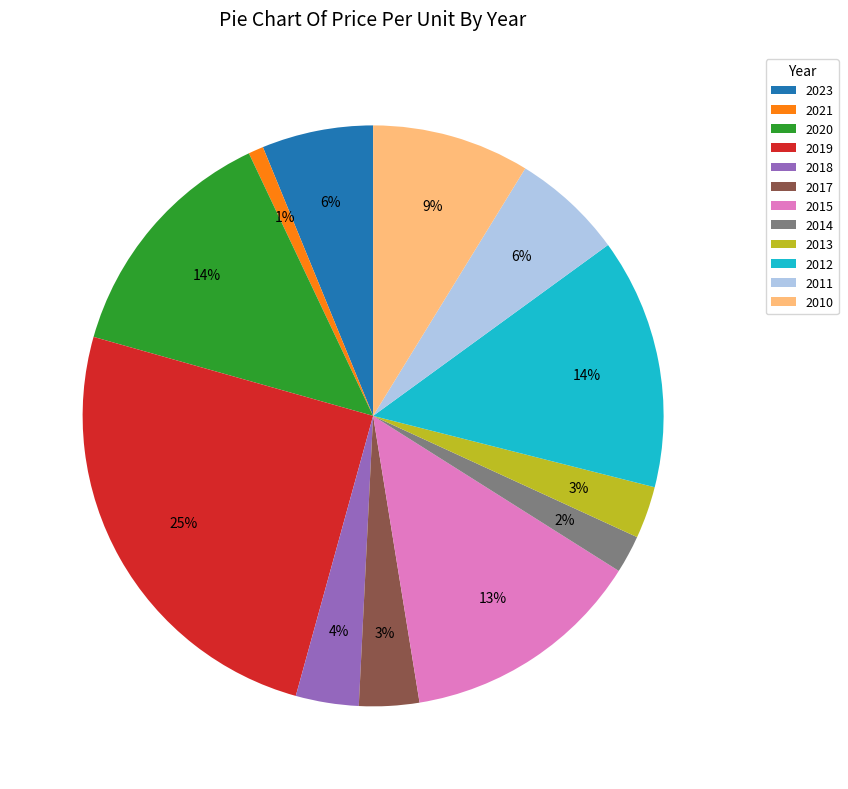

To the nearest percent, what is the difference between the largest and smallest slice percentages?

24%